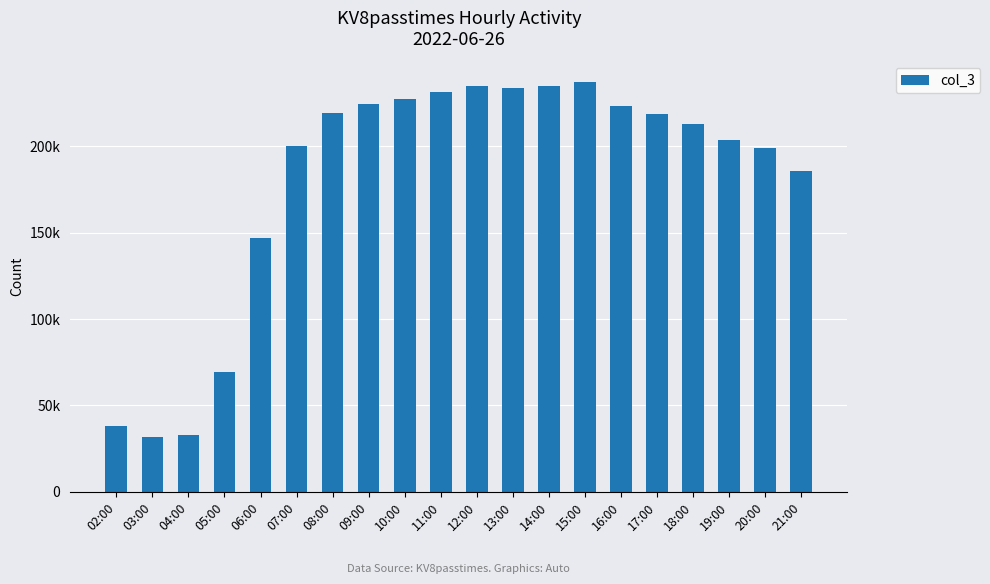

What is the difference between the values at 17:00 and 10:00?

8910